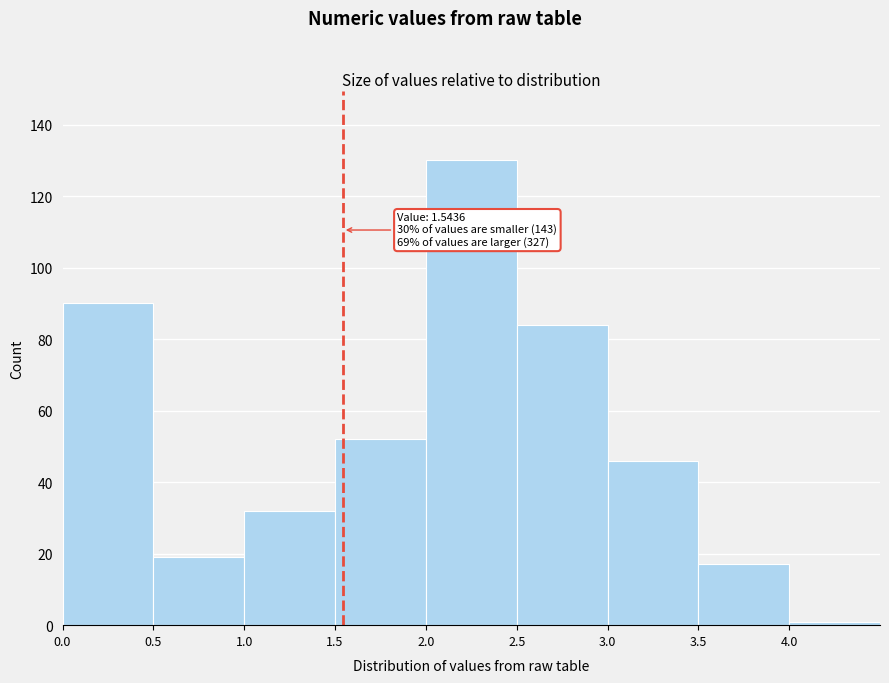

Over which range of the x-axis is the bar tallest?

2.0 to 2.5